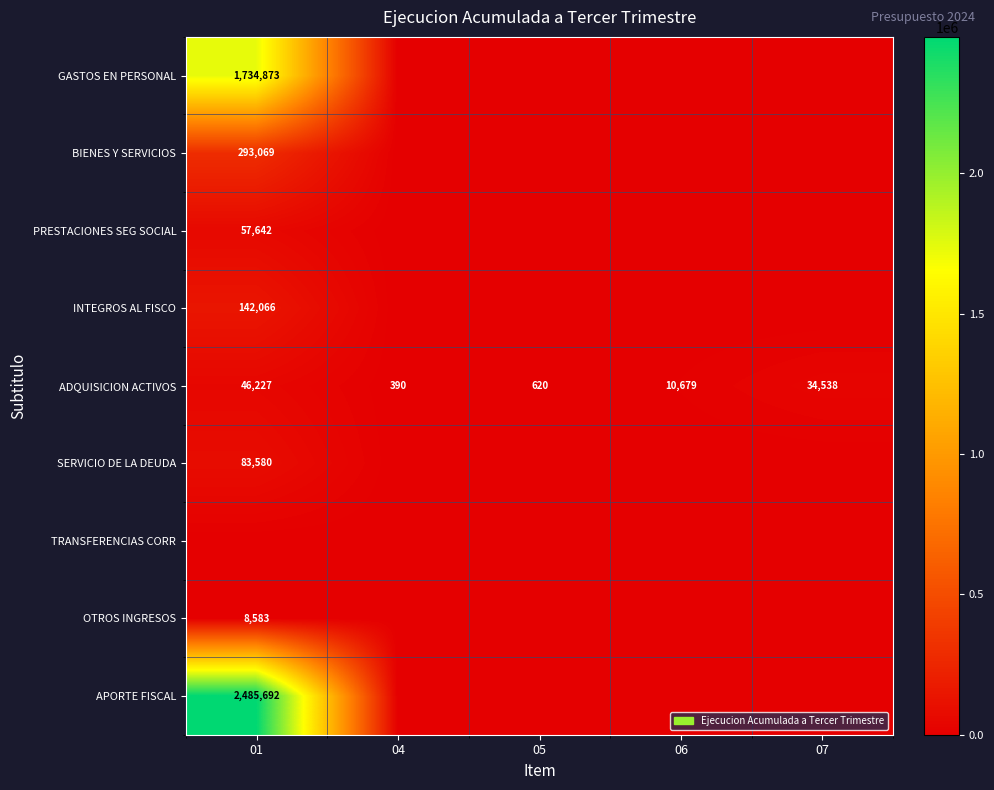

Is it true that ADQUISICION ACTIVOS equals 620 at 05?

True